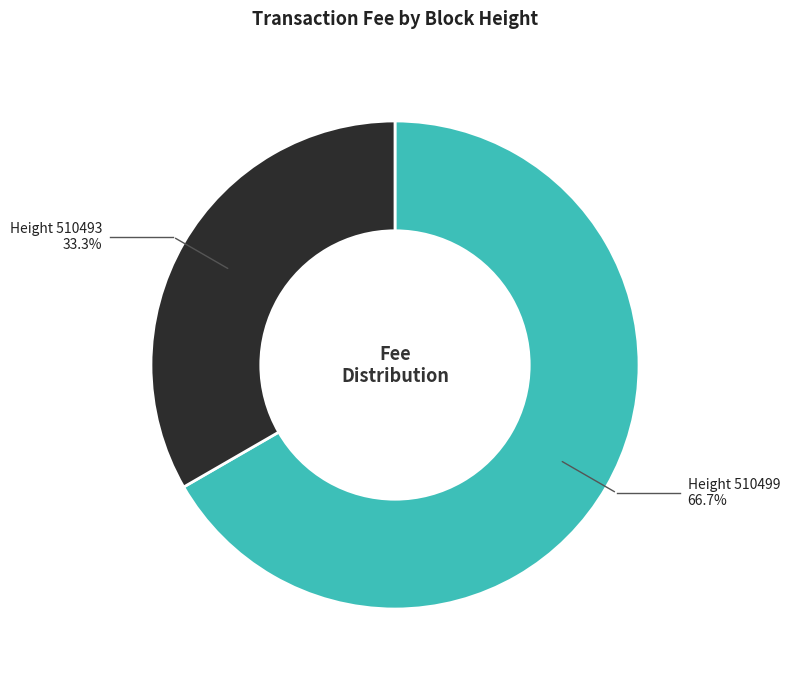

How many segments does this pie chart have?

2